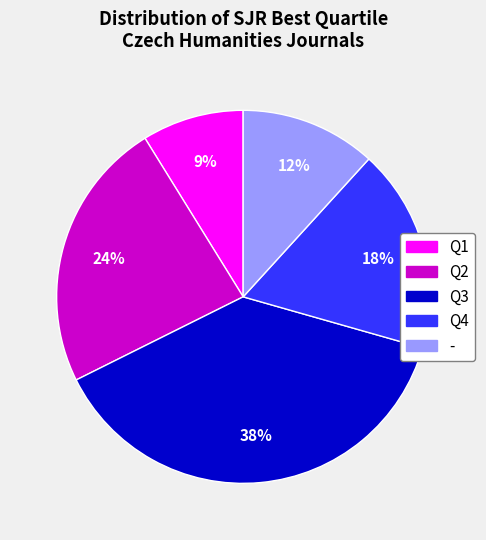

Does Q4 represent more than half of the total?

No